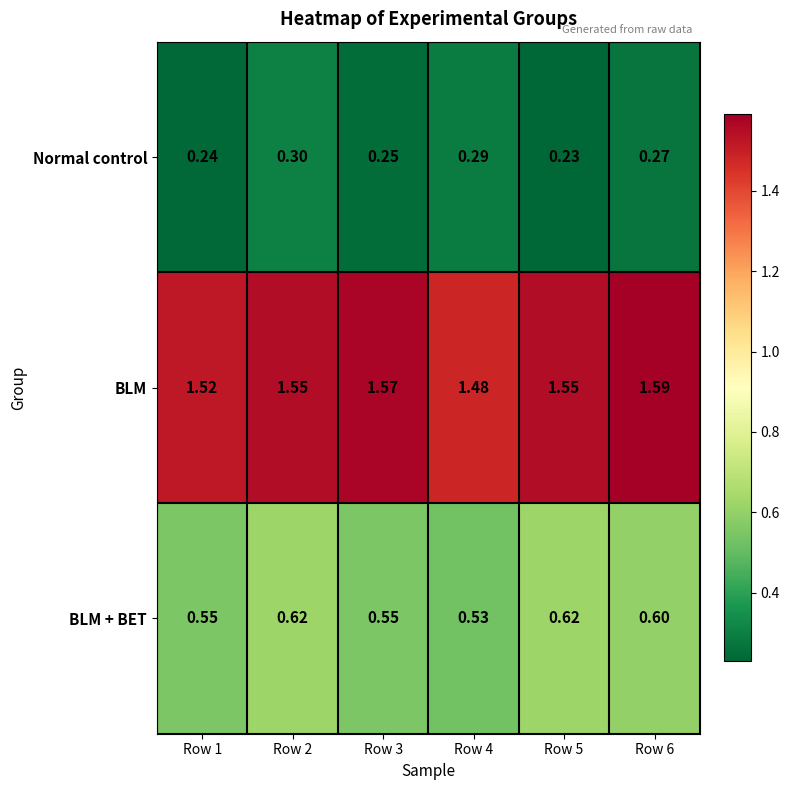

Count the number of data series in this chart.

3